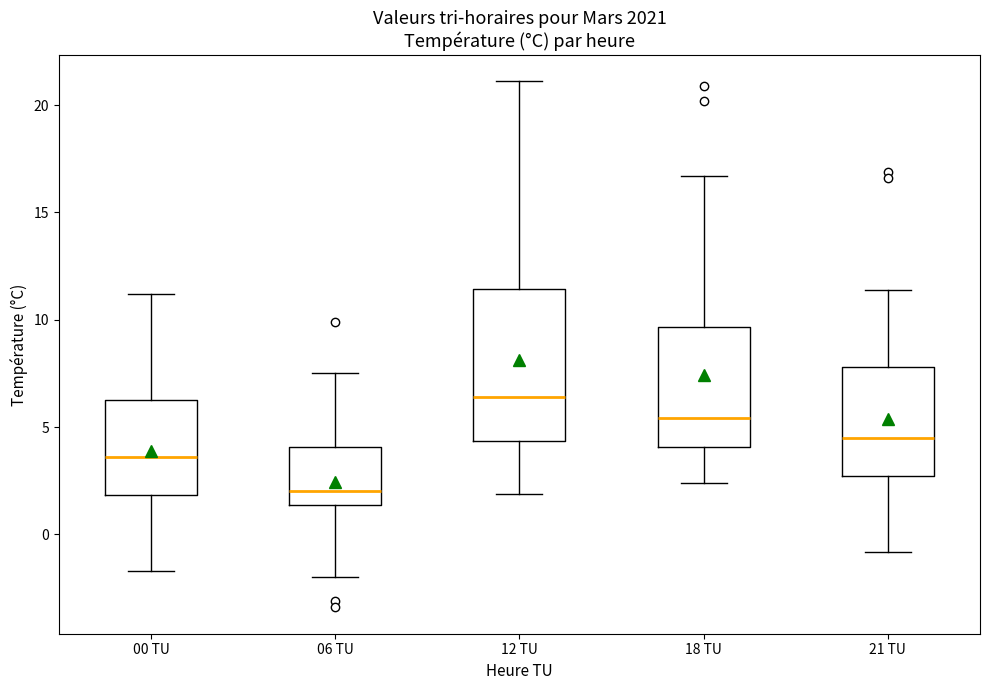

Which box's median line is the highest?

12 TU